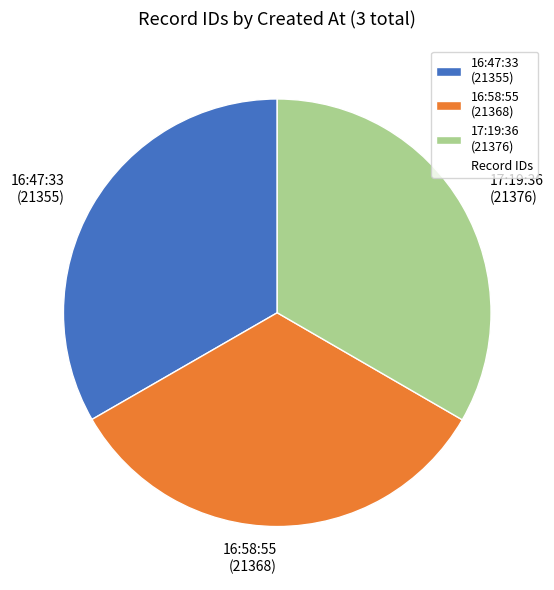

How many segments does this pie chart have?

3